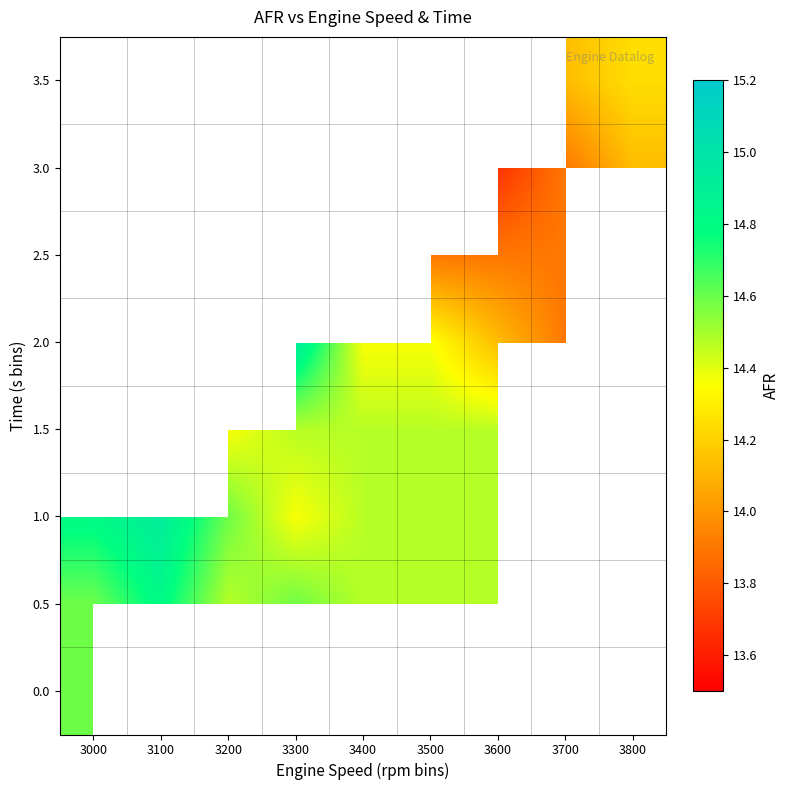

True or false: 1.0 has a value of 14.4 at 3300.

True